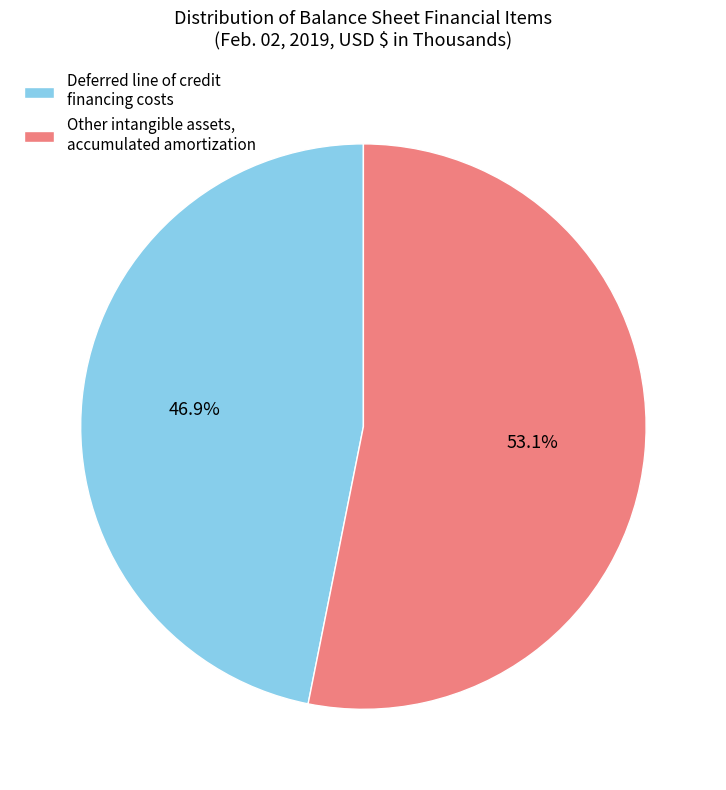

Approximately how many times larger is the value at Deferred line of credit financing costs compared to Other intangible assets, accumulated amortization?

0.9